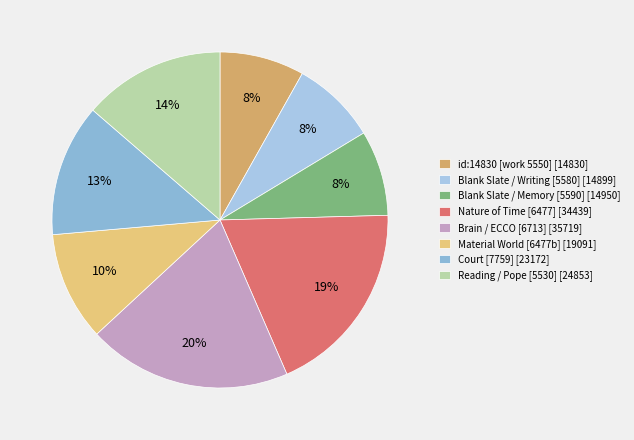

Count the number of slices in the pie.

8